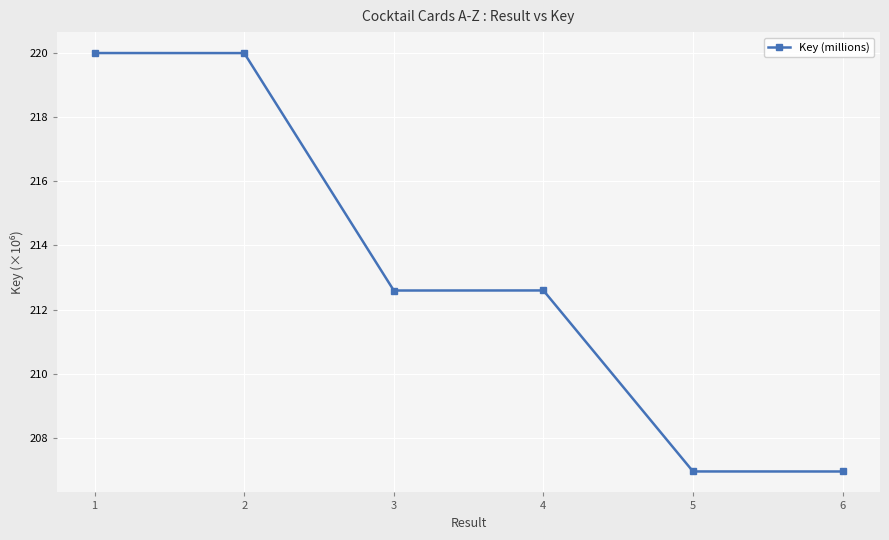

What is the value of the 2nd point from the left?

220.0